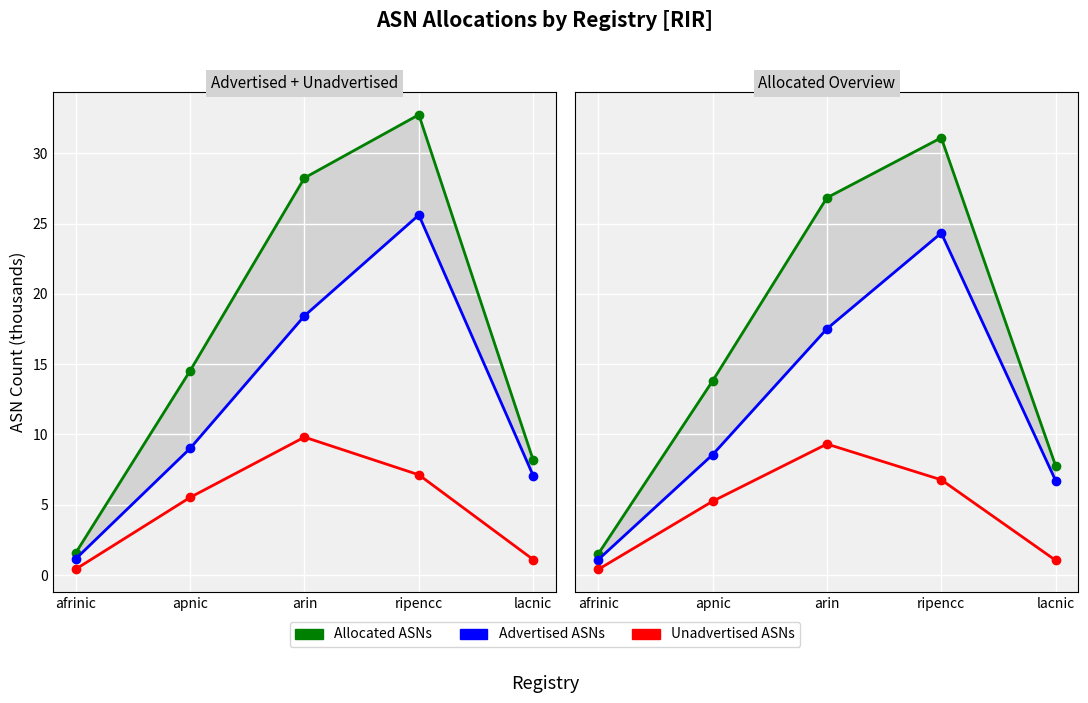

Reading right to left, extract all data points from this chart.

Allocated ASNs: lacnic=7.8	ripencc=31.1	arin=26.8	apnic=13.8	afrinic=1.5
Advertised ASNs: lacnic=6.7	ripencc=24.3	arin=17.5	apnic=8.6	afrinic=1.1
Unadvertised ASNs: lacnic=1.0	ripencc=6.8	arin=9.3	apnic=5.2	afrinic=0.4